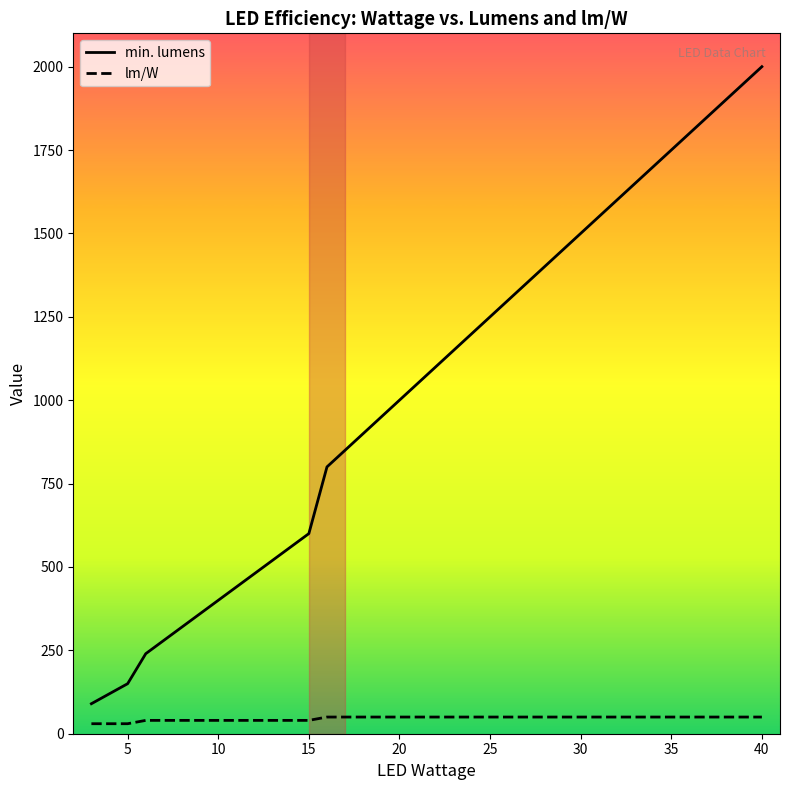

What is the maximum value for min. lumens?

2000